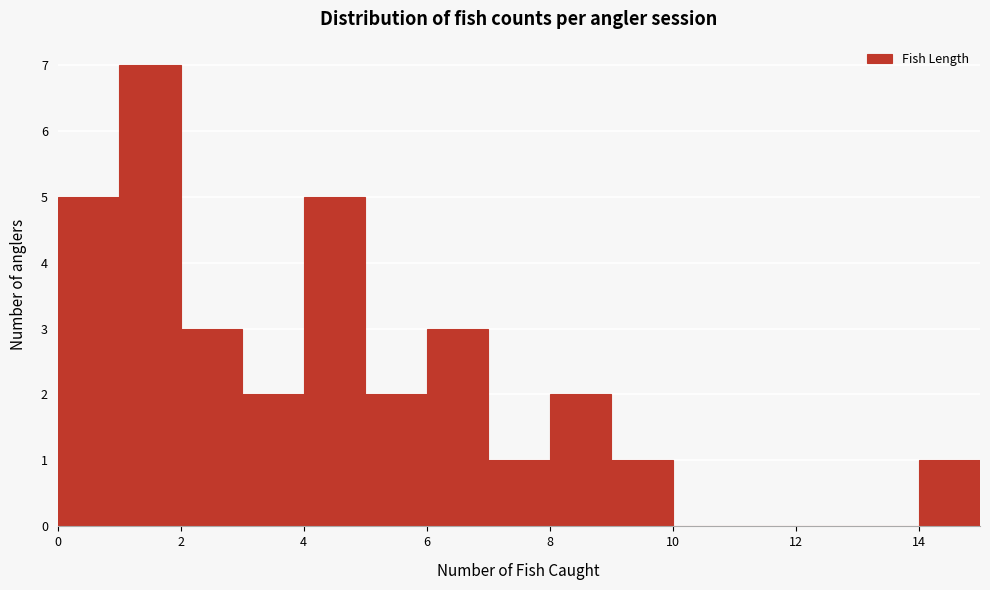

Reading left to right, list every bar in this chart as the range it spans on the x-axis followed by its height. The values are not printed on the chart, so give them approximately, as read against the axis.

0 to 1: 5
1 to 2: 7
2 to 3: 3
3 to 4: 2
4 to 5: 5
5 to 6: 2
6 to 7: 3
7 to 8: 1
8 to 9: 2
9 to 10: 1
10 to 11: 0
11 to 12: 0
12 to 13: 0
13 to 14: 0
14 to 15: 1